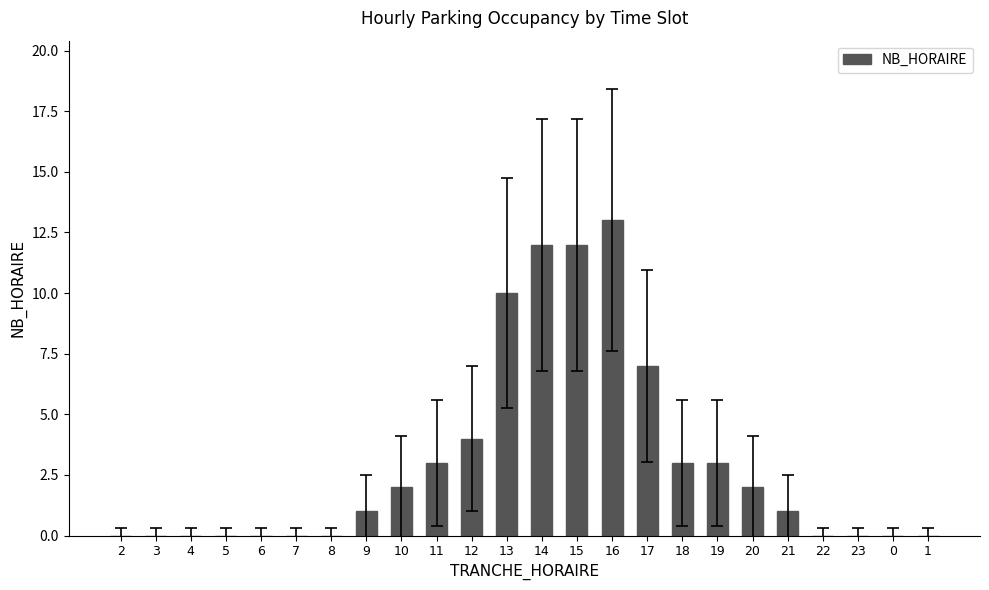

Which label corresponds to the largest value in the chart?

16